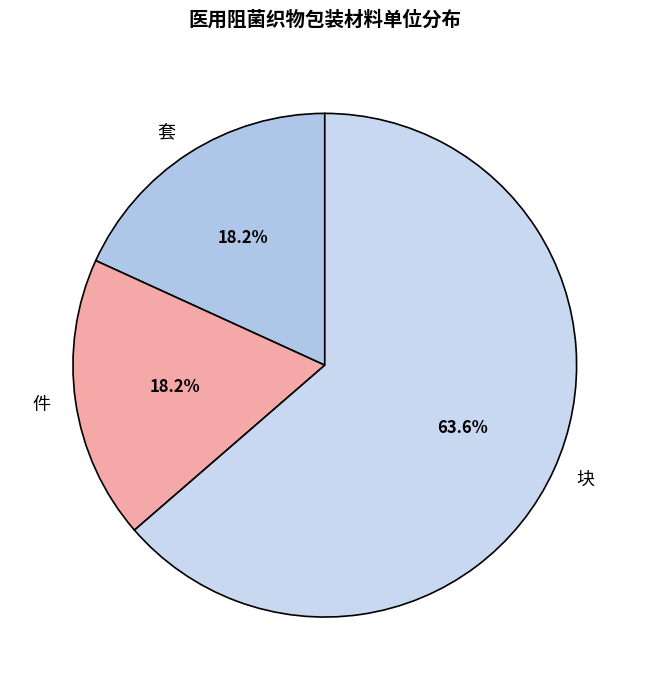

Is the sum of 套 and 件 greater than half?

No